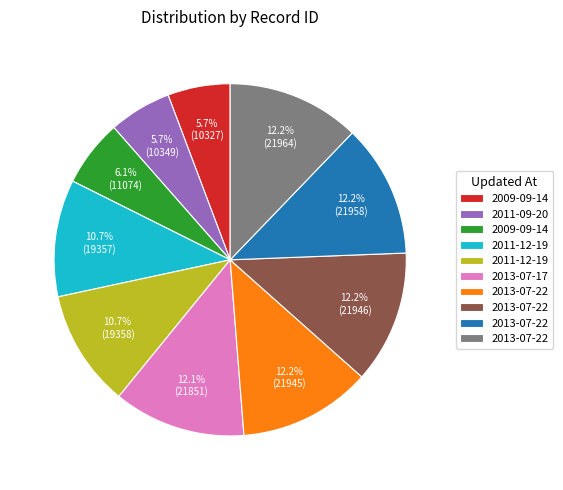

Is there any slice that represents more than half of the pie?

No